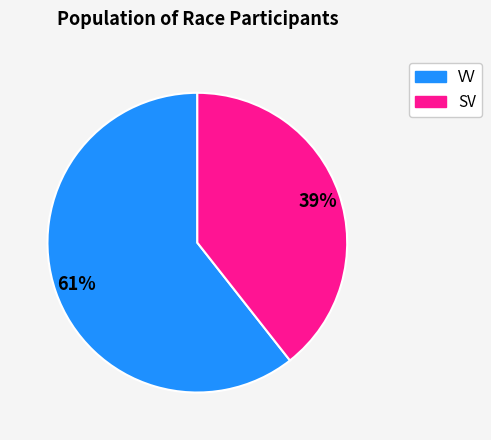

Which slice is the smallest?

SV